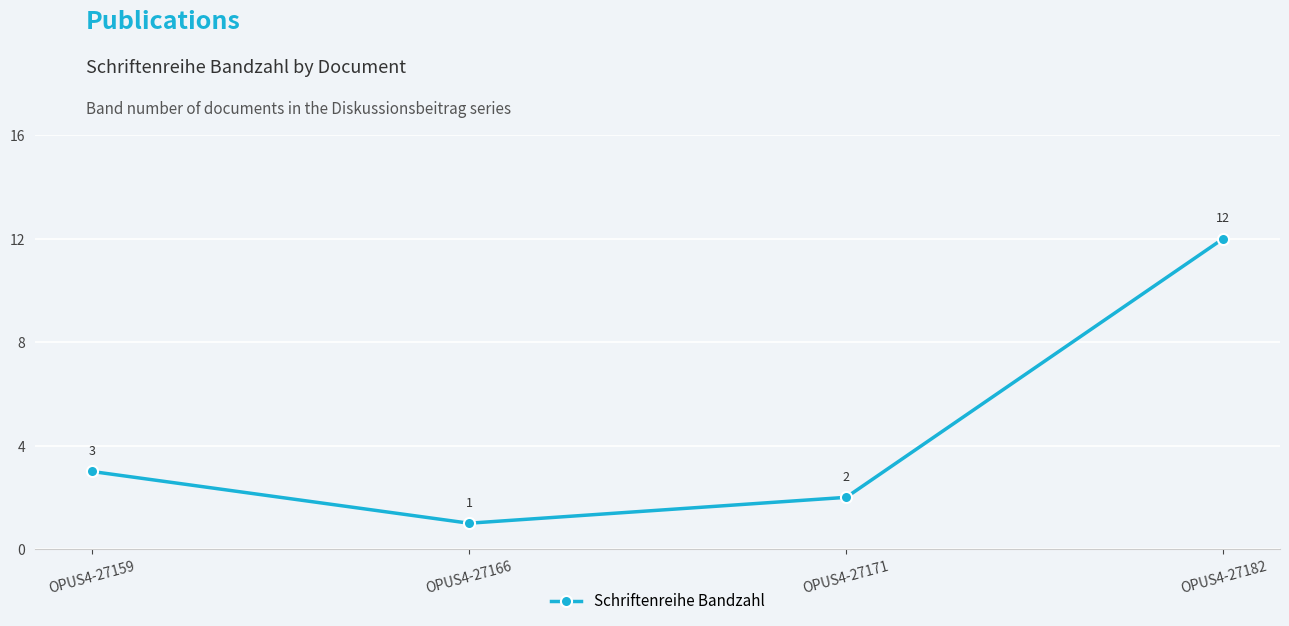

Between OPUS4-27182 and OPUS4-27159, which is larger?

OPUS4-27182